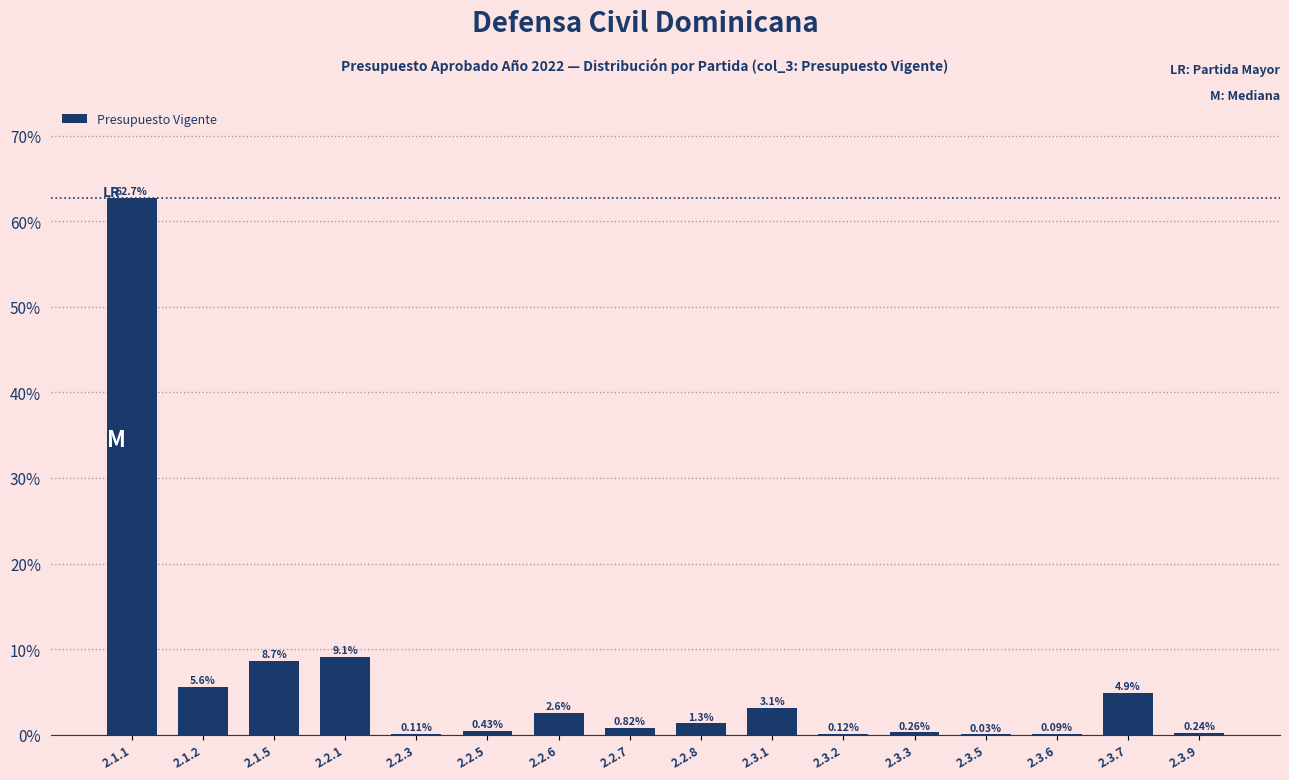

What is the sum of all values?

100.0